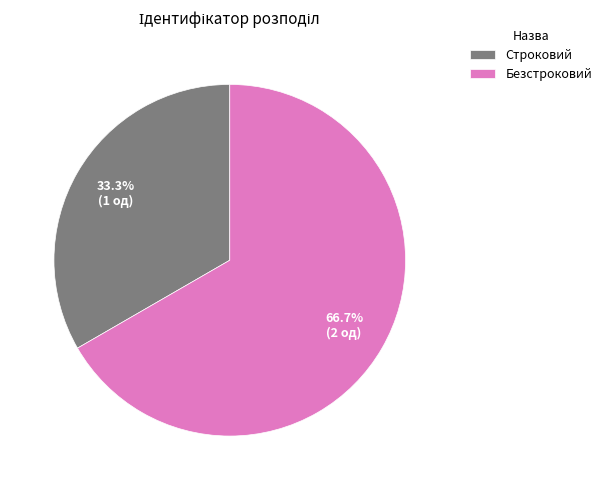

The Безстроковий slice represents 76% of the pie. True or false?

False